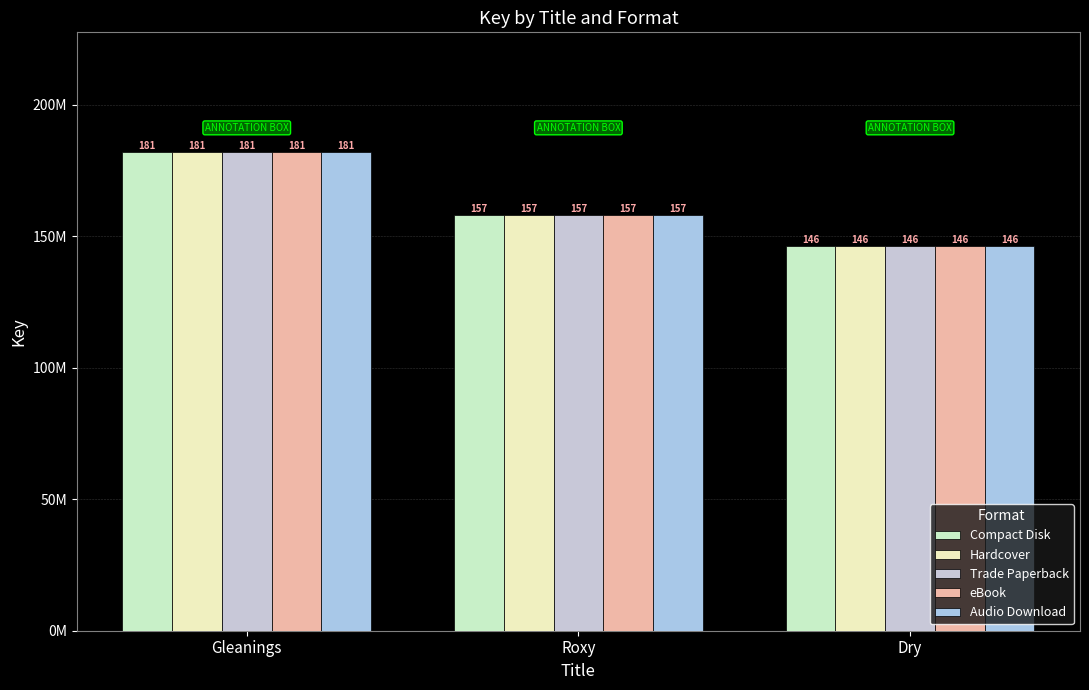

Are the bars grouped side by side (vs. stacked)?

Yes